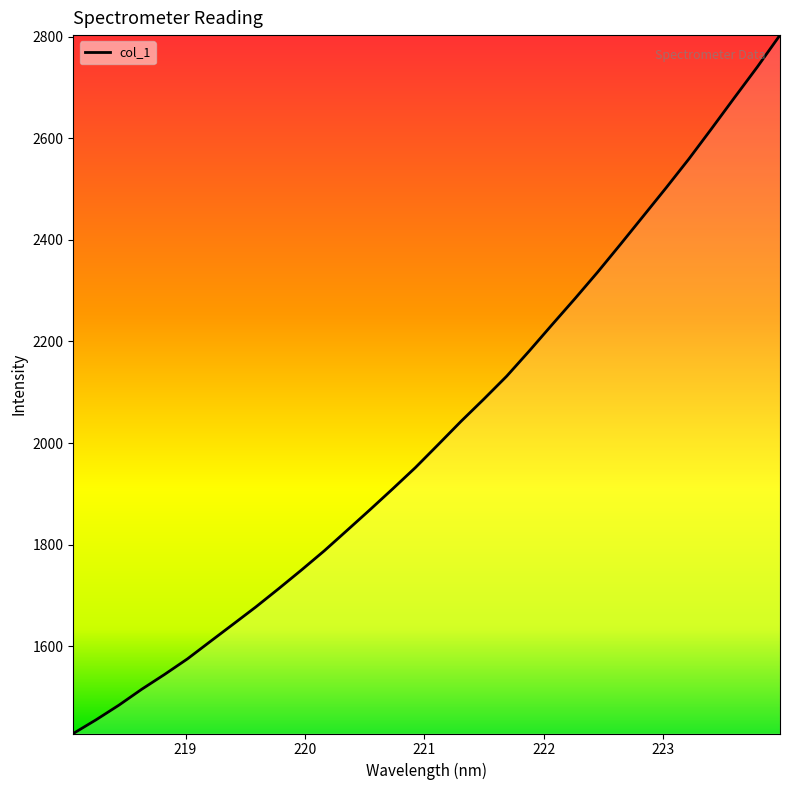

What is the greatest value displayed?

2802.8